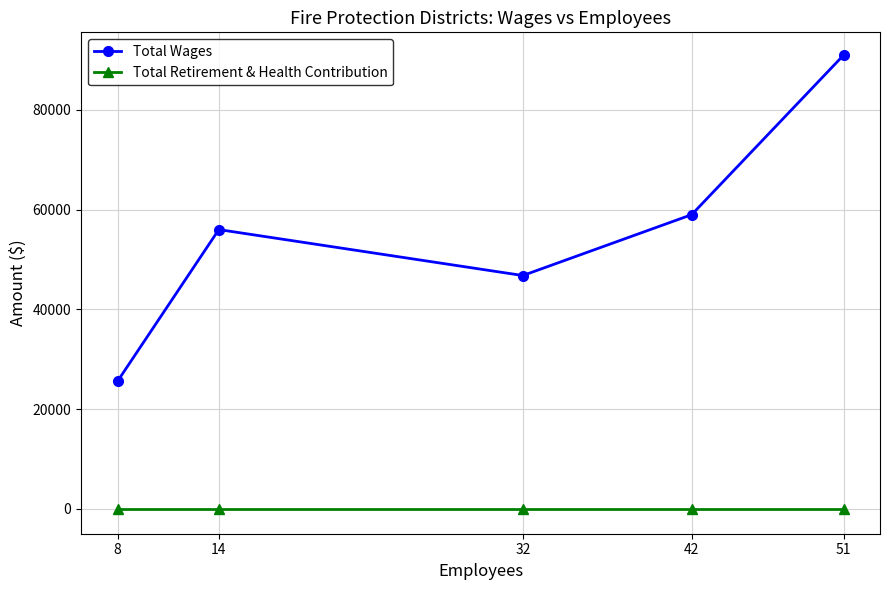

True or false: Total Wages has more than 1 points higher than both neighbors.

False